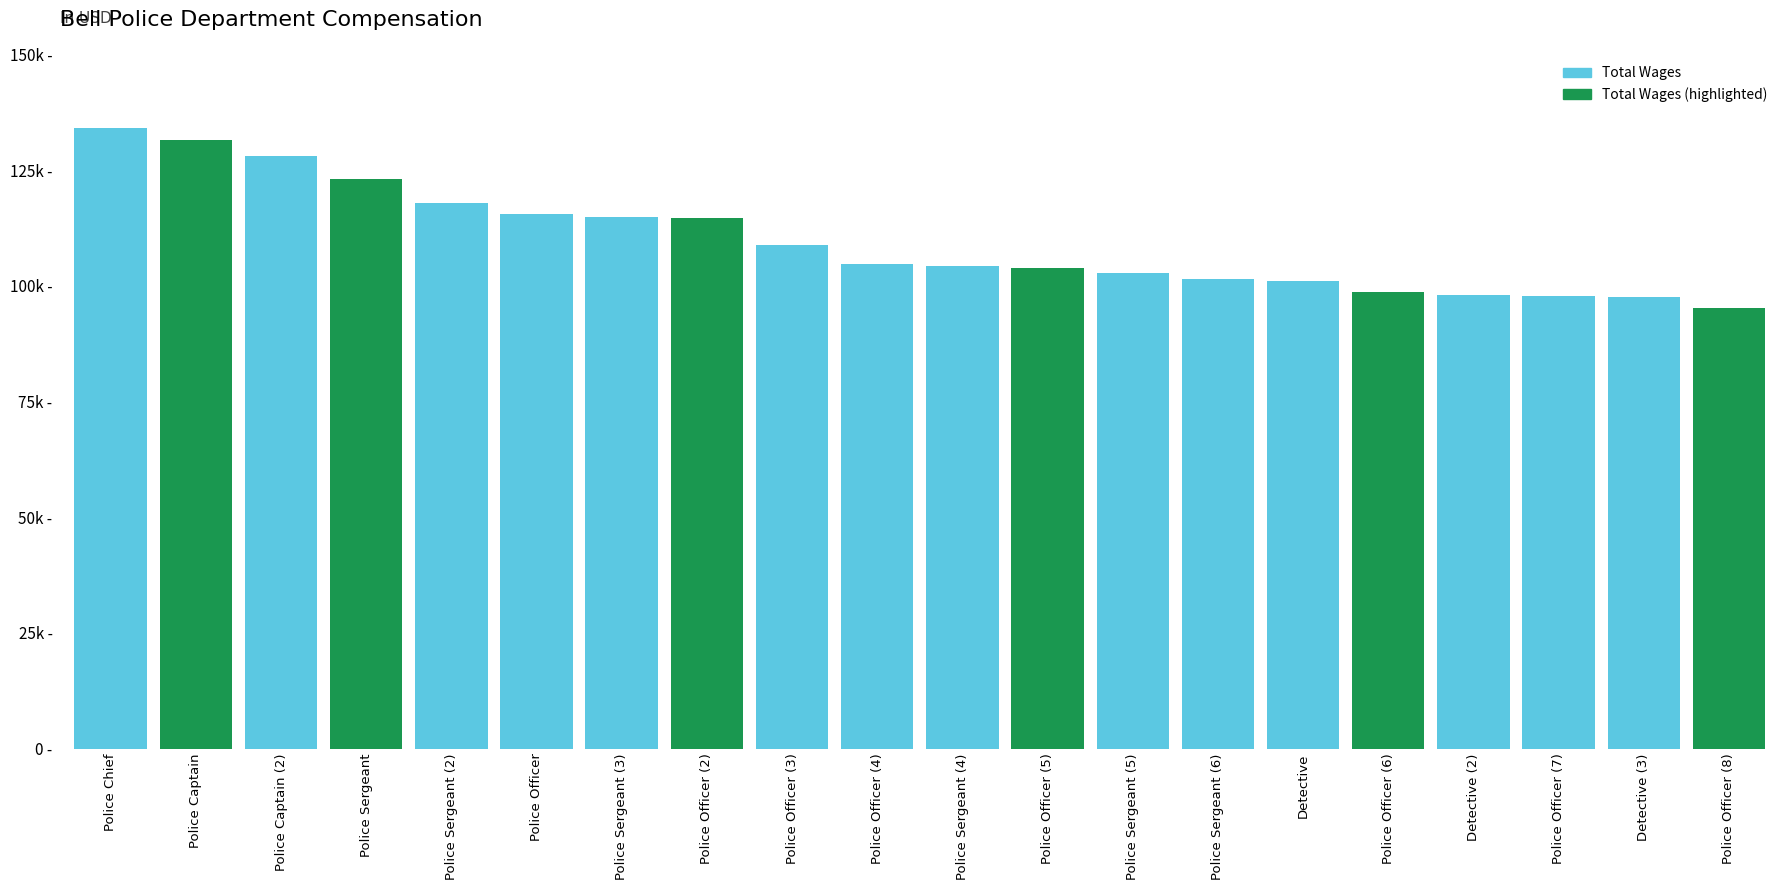

Are the bars horizontal?

No